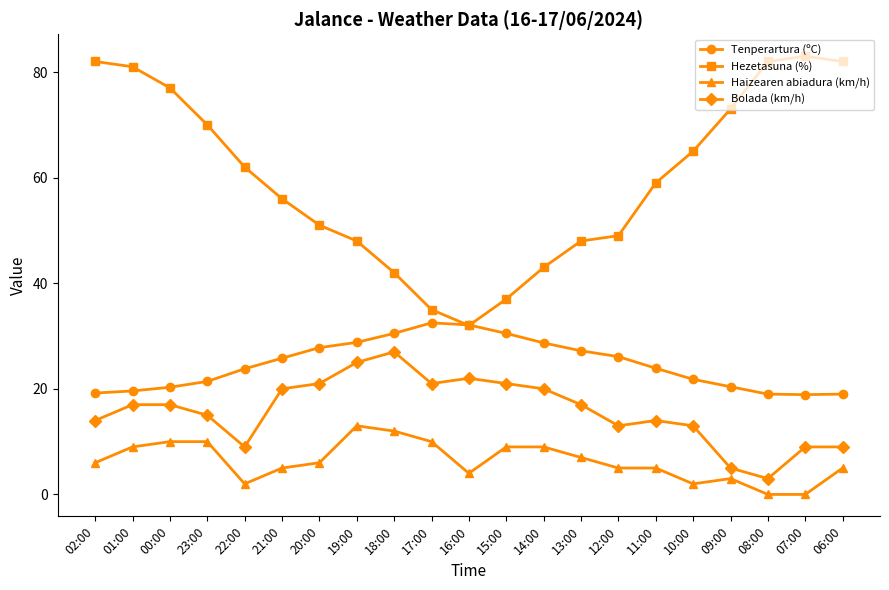

Which series has the largest total across all categories?

Hezetasuna (%)